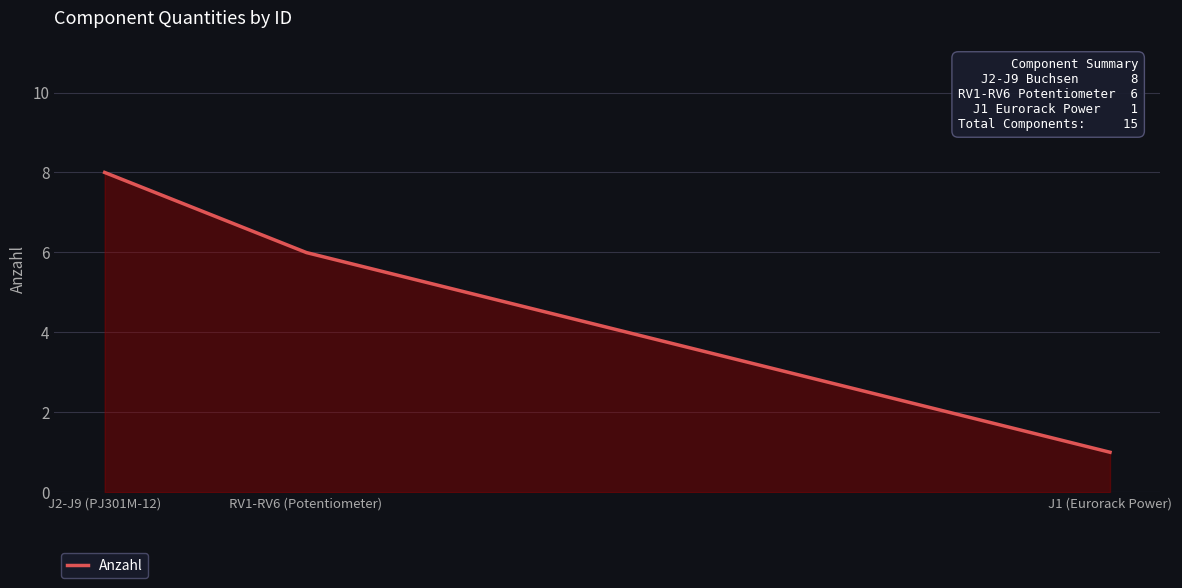

What is the difference between the maximum and minimum values?

7.0